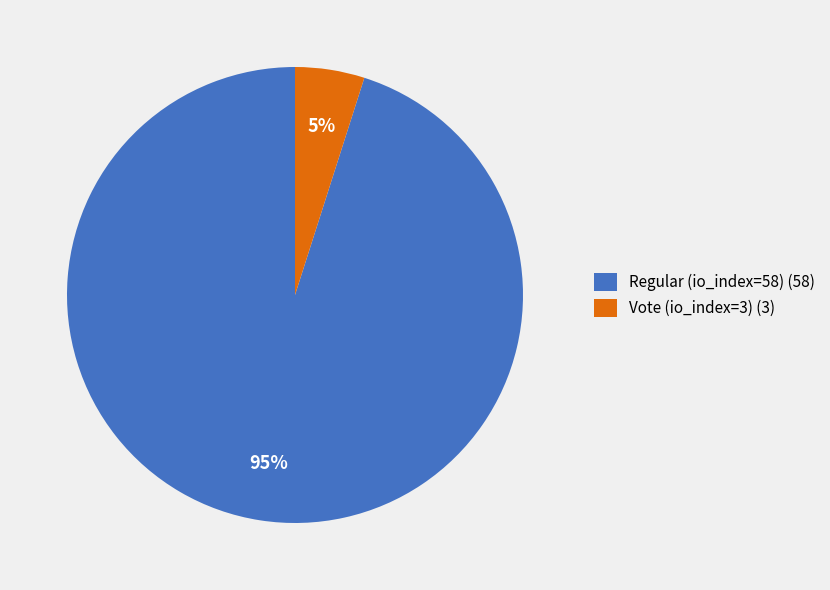

How many slices are in this pie chart?

2